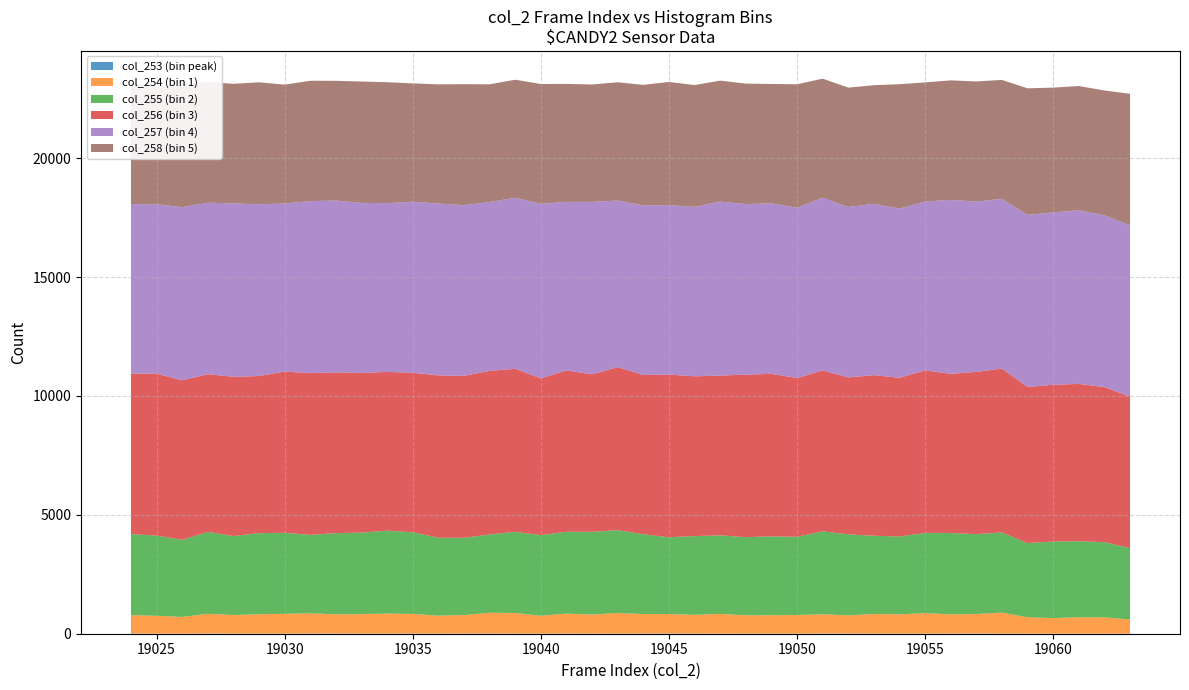

Reading left to right, list all the values displayed in this chart.

col_253 (bin peak): 19024=6	19025=2	19026=1	19027=11	19028=6	19029=5	19030=5	19031=8	19032=9	19033=6	19034=3	19035=8	19036=5	19037=8	19038=8	19039=7	19040=4	19041=8	19042=3	19043=5	19044=8	19045=9	19046=7	19047=2	19048=5	19049=5	19050=4	19051=9	19052=9	19053=6	19054=6	19055=6	19056=7	19057=10	19058=6	19059=3	19060=3	19061=3	19062=2	19063=1
col_254 (bin 1): 19024=773	19025=752	19026=704	19027=827	19028=782	19029=812	19030=833	19031=852	19032=804	19033=819	19034=846	19035=824	19036=755	19037=777	19038=875	19039=864	19040=751	19041=838	19042=803	19043=864	19044=820	19045=818	19046=789	19047=831	19048=769	19049=772	19050=783	19051=809	19052=762	19053=823	19054=809	19055=862	19056=804	19057=821	19058=881	19059=689	19060=654	19061=687	19062=685	19063=597
col_255 (bin 2): 19024=3411	19025=3373	19026=3245	19027=3445	19028=3318	19029=3414	19030=3407	19031=3297	19032=3417	19033=3428	19034=3484	19035=3435	19036=3276	19037=3251	19038=3291	19039=3418	19040=3391	19041=3443	19042=3479	19043=3486	19044=3359	19045=3231	19046=3309	19047=3307	19048=3287	19049=3317	19050=3291	19051=3487	19052=3410	19053=3292	19054=3273	19055=3371	19056=3427	19057=3356	19058=3373	19059=3119	19060=3220	19061=3202	19062=3165	19063=3000
col_256 (bin 3): 19024=6751	19025=6809	19026=6709	19027=6633	19028=6699	19029=6607	19030=6780	19031=6803	19032=6762	19033=6714	19034=6679	19035=6709	19036=6830	19037=6812	19038=6882	19039=6853	19040=6594	19041=6785	19042=6627	19043=6856	19044=6695	19045=6842	19046=6722	19047=6716	19048=6837	19049=6836	19050=6676	19051=6771	19052=6598	19053=6754	19054=6678	19055=6838	19056=6693	19057=6825	19058=6892	19059=6565	19060=6595	19061=6614	19062=6522	19063=6375
col_257 (bin 4): 19024=7128	19025=7126	19026=7282	19027=7211	19028=7297	19029=7222	19030=7071	19031=7235	19032=7227	19033=7152	19034=7098	19035=7193	19036=7225	19037=7179	19038=7102	19039=7195	19040=7341	19041=7088	19042=7250	19043=7008	19044=7134	19045=7126	19046=7127	19047=7321	19048=7172	19049=7170	19050=7164	19051=7261	19052=7168	19053=7207	19054=7113	19055=7103	19056=7315	19057=7164	19058=7138	19059=7241	19060=7246	19061=7304	19062=7220	19063=7207
col_258 (bin 5): 19024=5075	19025=4990	19026=5137	19027=5076	19028=5026	19029=5132	19030=4997	19031=5062	19032=5036	19033=5105	19034=5086	19035=4977	19036=5015	19037=5086	19038=4950	19039=4964	19040=5040	19041=4963	19042=4939	19043=4974	19044=5068	19045=5181	19046=5122	19047=5086	19048=5067	19049=5023	19050=5192	19051=5007	19052=5022	19053=4988	19054=5233	19055=5007	19056=5027	19057=5052	19058=5002	19059=5322	19060=5251	19061=5225	19062=5255	19063=5526